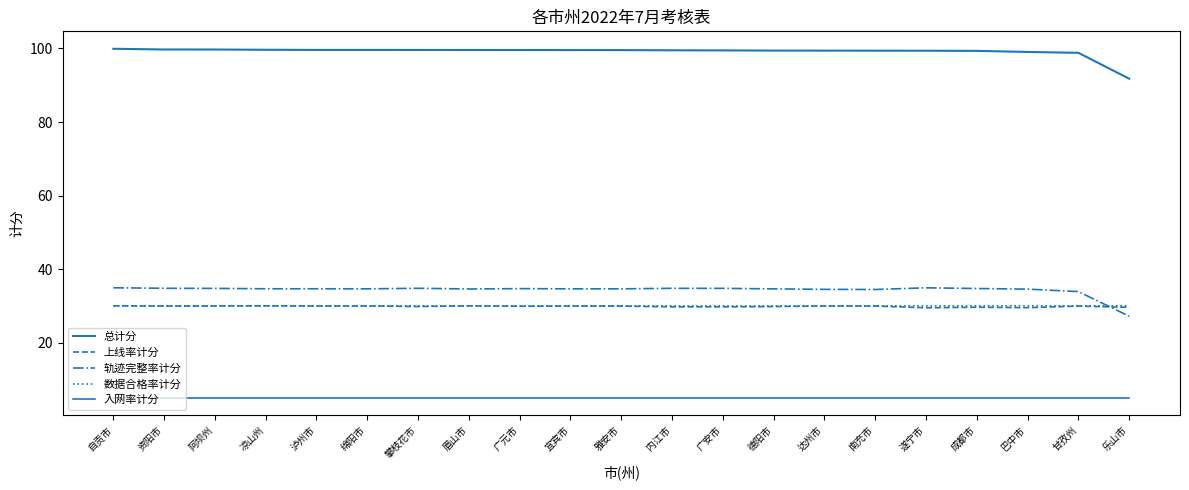

What value does the 入网率计分 series have at 攀枝花市?

5.0